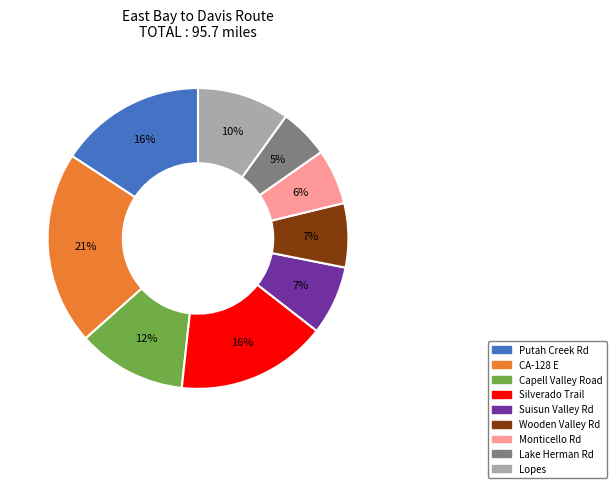

Is there any slice that represents more than half of the pie?

No